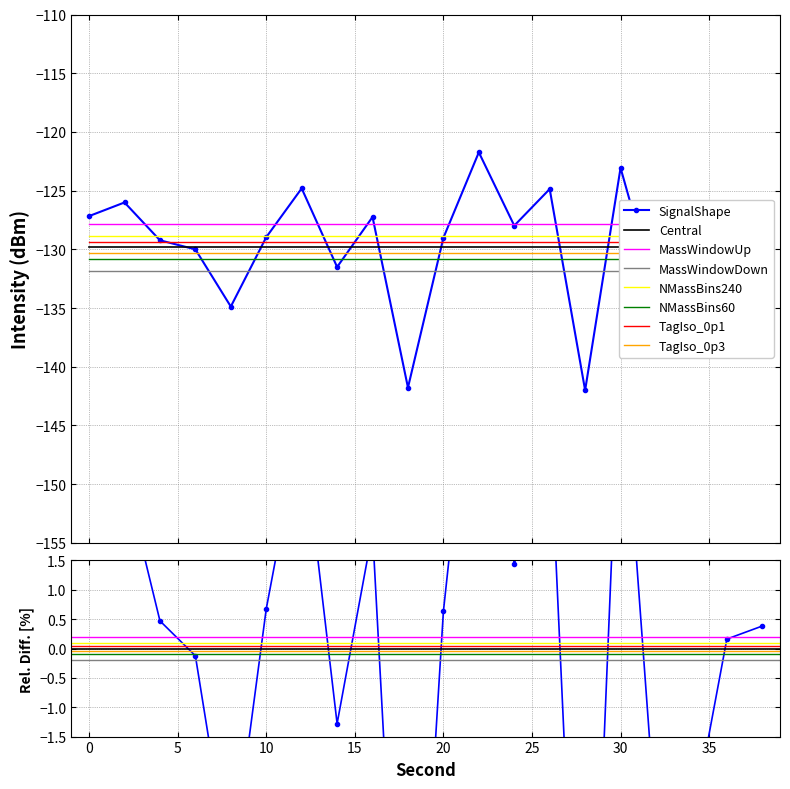

Reading left to right, transcribe all the data shown in this chart.

0=-127.2	2=-126.0	4=-129.2	6=-130.0	8=-134.9	10=-129.0	12=-124.8	14=-131.5	16=-127.2	18=-141.8	20=-129.0	22=-121.7	24=-128.0	26=-124.9	28=-142.0	30=-123.1	32=-133.8	34=-133.8	36=-129.6	38=-129.3